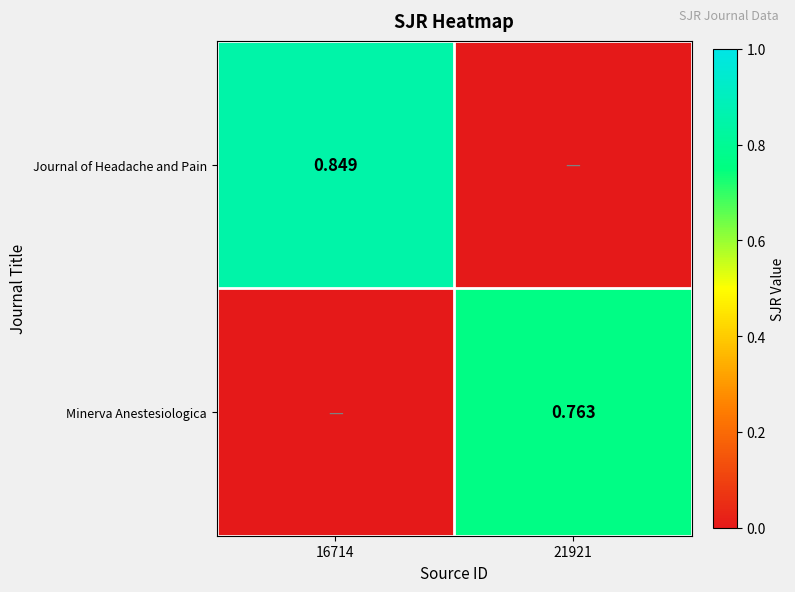

What is the difference between the Minerva Anestesiologica values at 21921 and 16714?

0.8